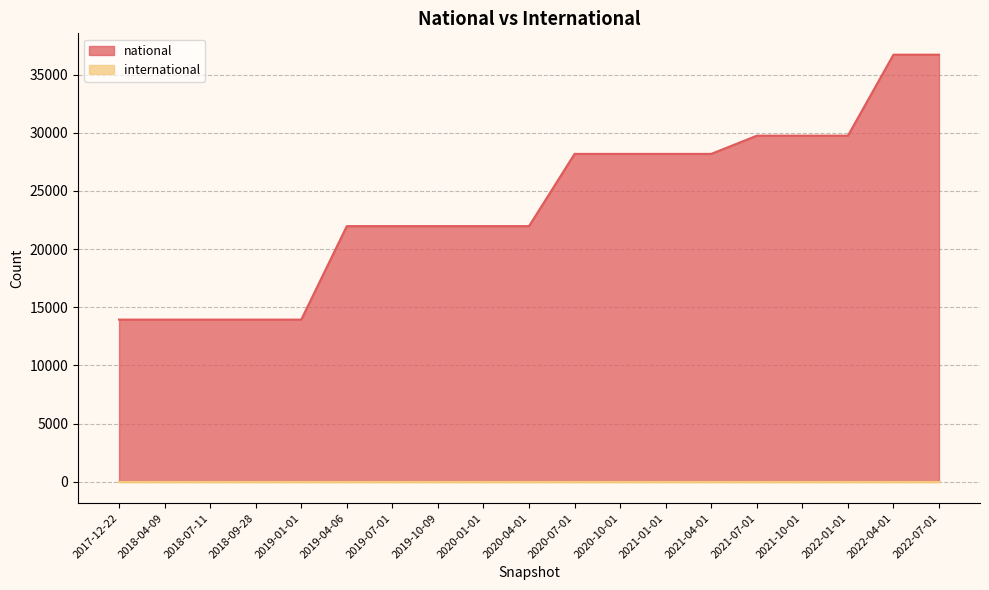

List the labels in order of value, largest first.

2022-04-01, 2022-07-01, 2021-07-01, 2021-10-01, 2022-01-01, 2020-07-01, 2020-10-01, 2021-01-01, 2021-04-01, 2019-04-06, 2019-07-01, 2019-10-09, 2020-01-01, 2020-04-01, 2017-12-22, 2018-04-09, 2018-07-11, 2018-09-28, 2019-01-01